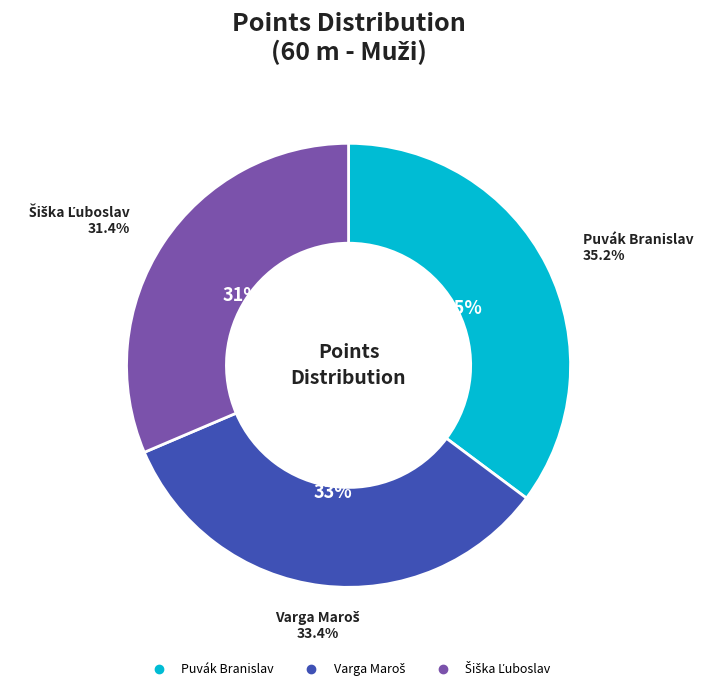

Count the number of slices in the pie.

3